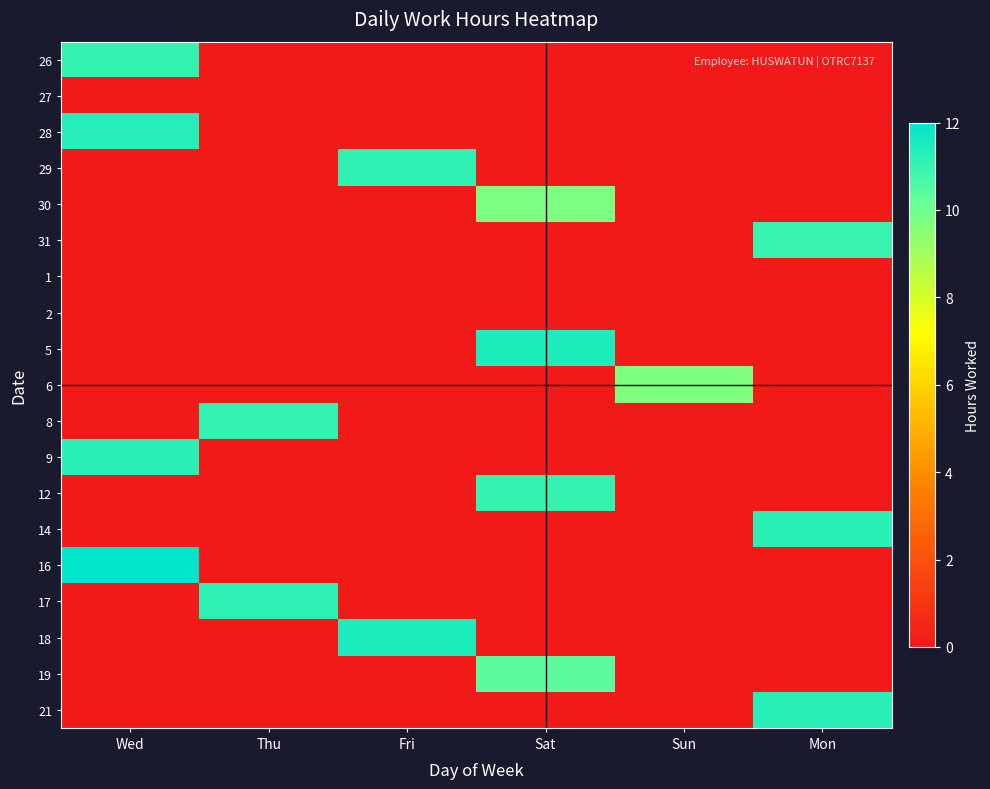

Rank the series at Sat from highest to lowest value.

5, 12, 19, 30, 26, 27, 28, 29, 31, 1, 2, 6, 8, 9, 14, 16, 17, 18, 21